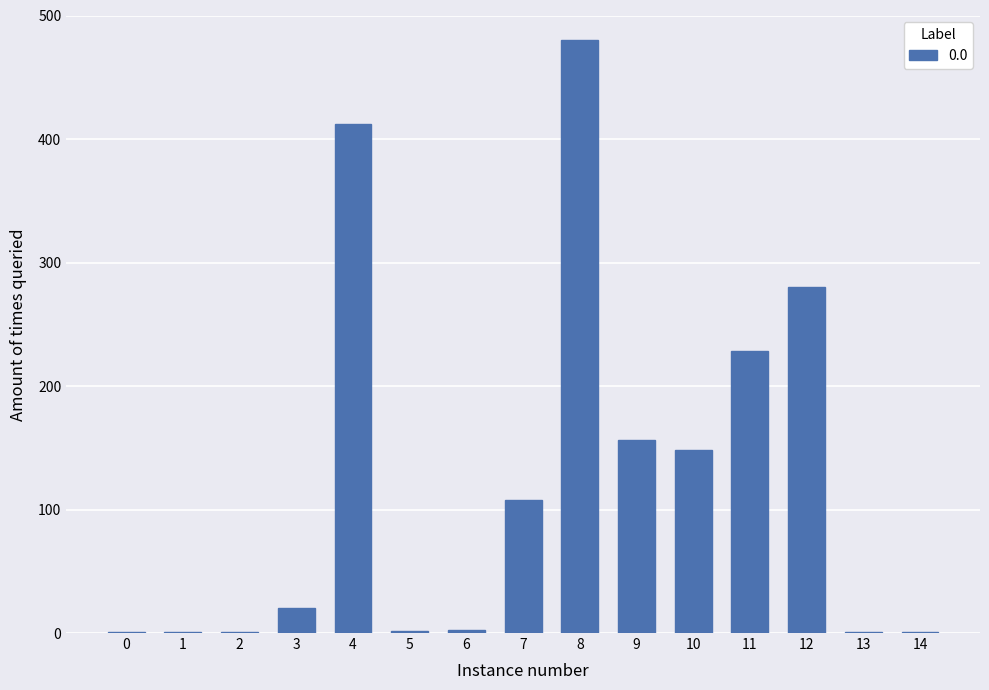

The chart shows a value of 1.2 at 0. True or false?

True